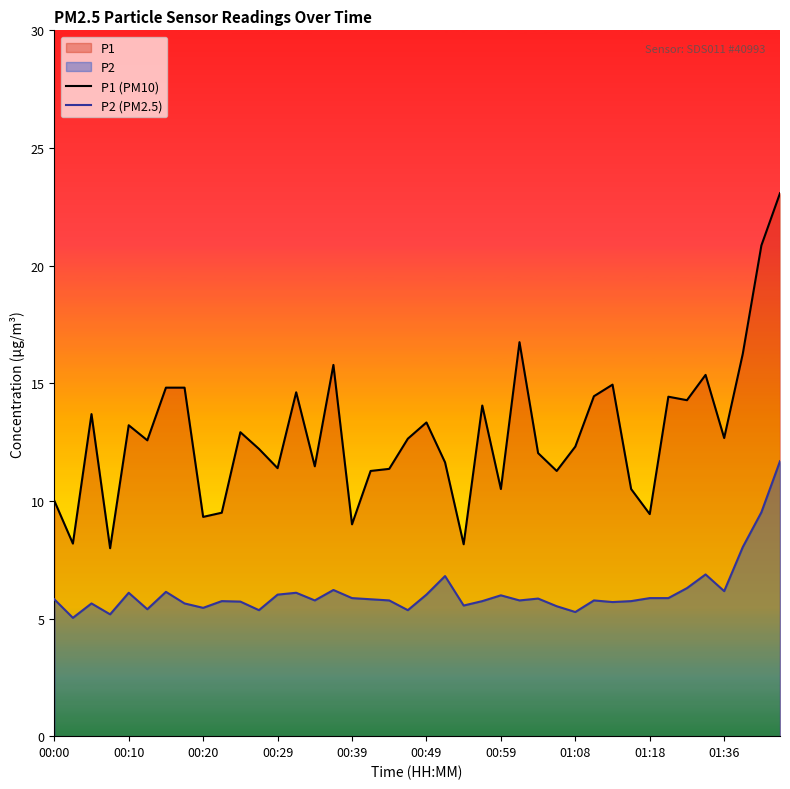

List the series in order of their peak value, lowest first.

P2 (PM2.5), P1 (PM10)